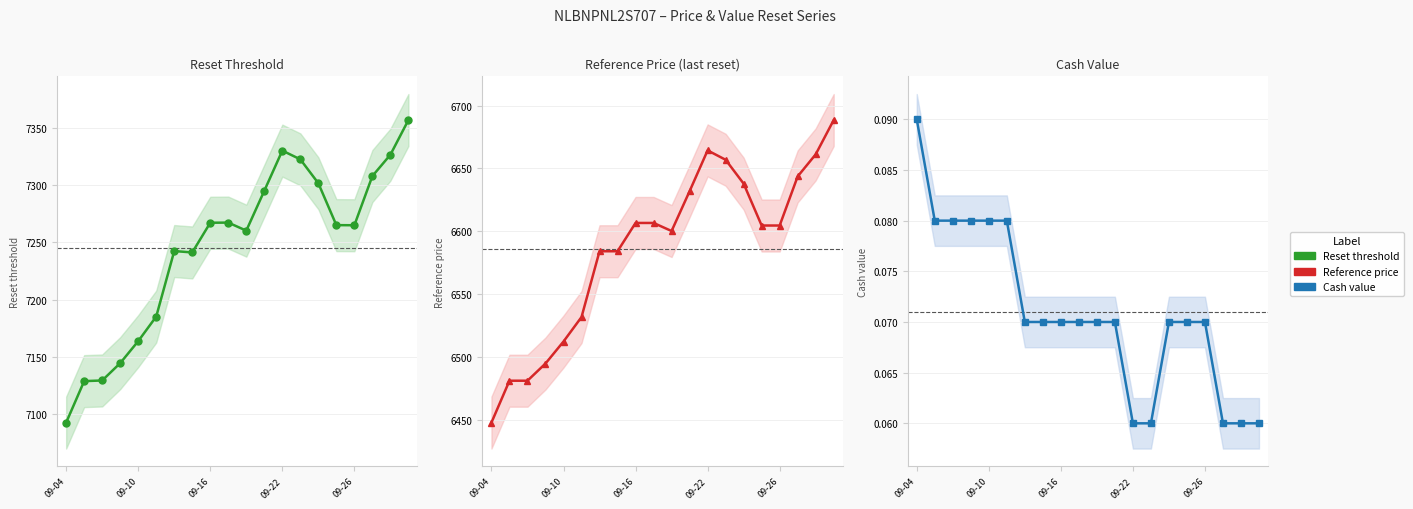

At which category does the chart reach its peak across all series?

19